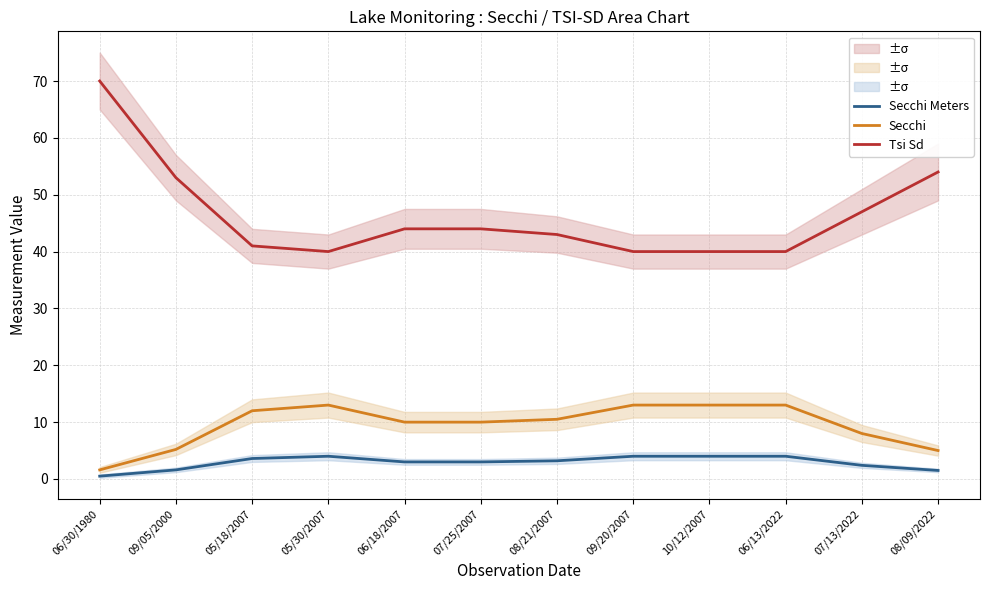

Which series has the widest spread of values?

Tsi Sd